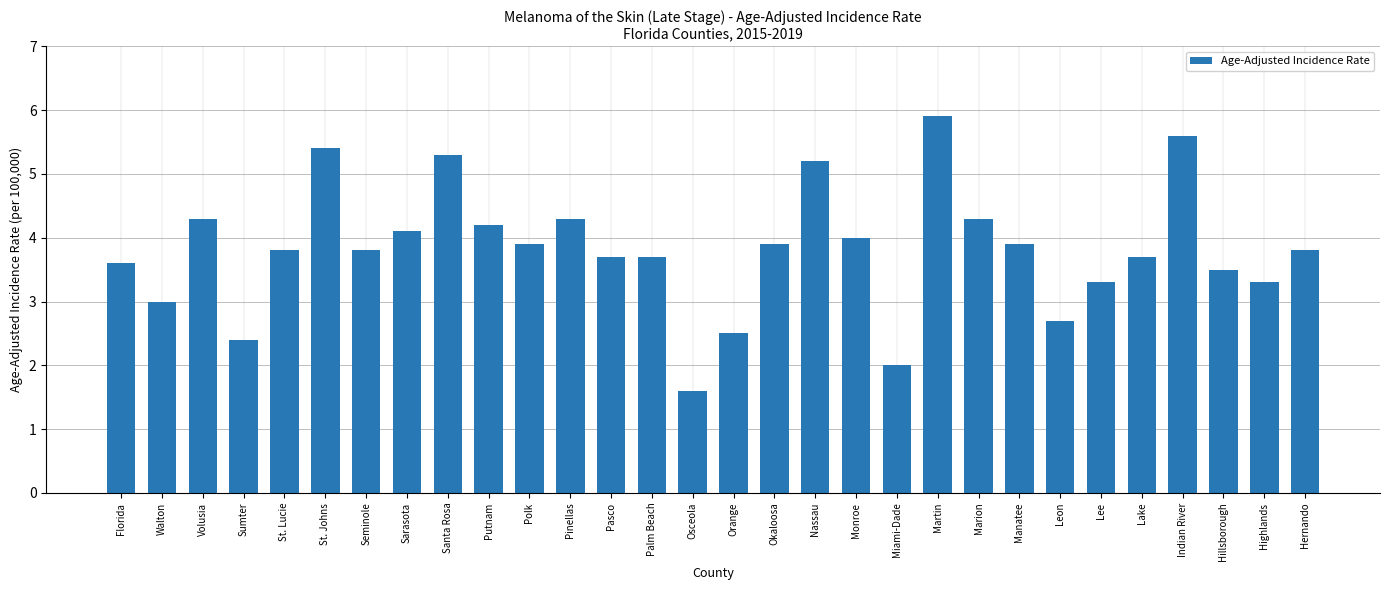

Reading right to left, what are all the values shown in this chart?

3.8	3.3	3.5	5.6	3.7	3.3	2.7	3.9	4.3	5.9	2.0	4.0	5.2	3.9	2.5	1.6	3.7	3.7	4.3	3.9	4.2	5.3	4.1	3.8	5.4	3.8	2.4	4.3	3.0	3.6